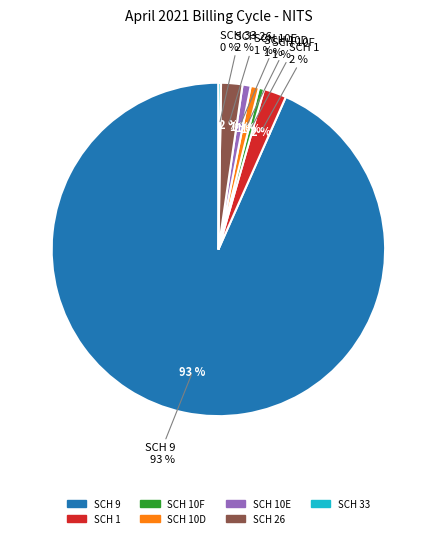

Which category has the smallest portion of the pie?

SCH 33